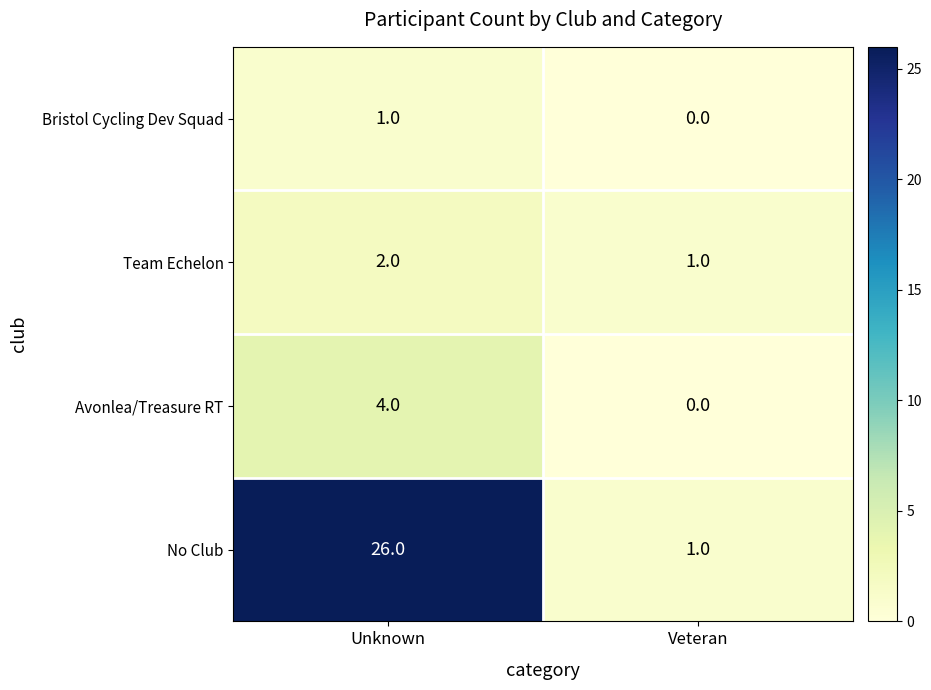

What is the average value of the No Club series?

14